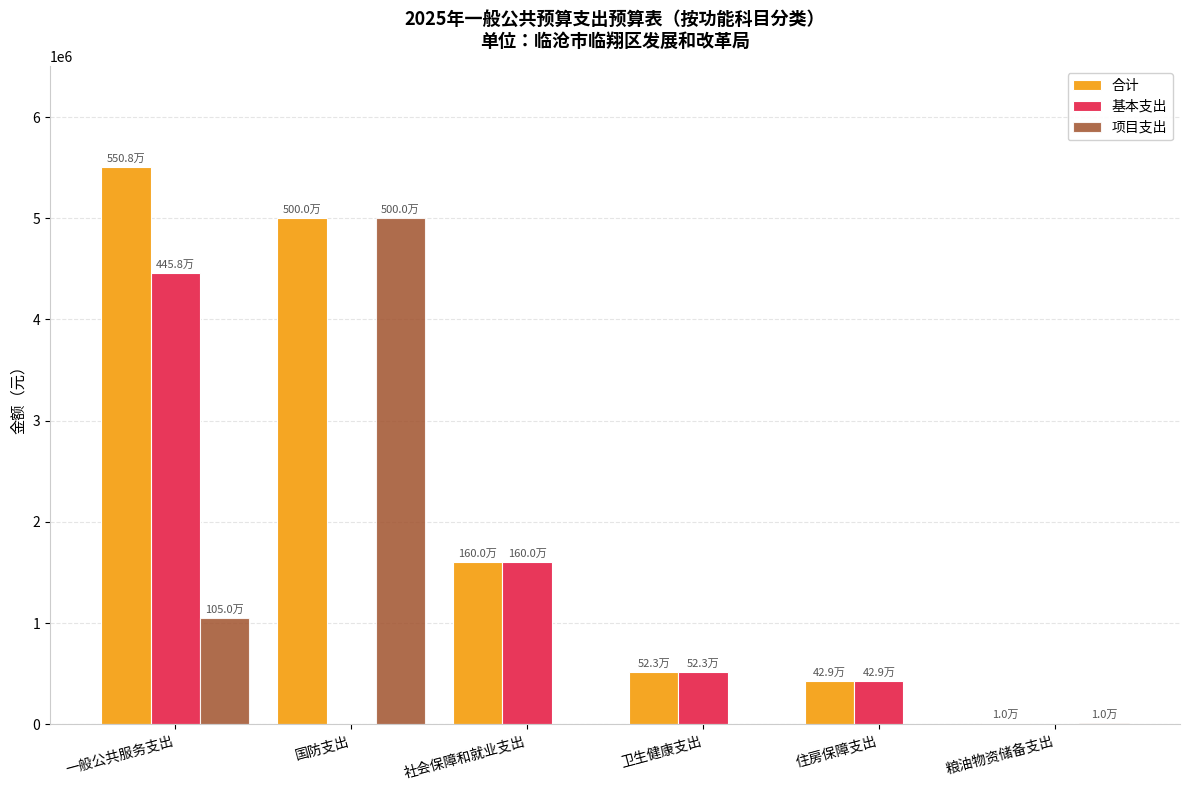

At which label is 合计 closest to 2759077?

社会保障和就业支出